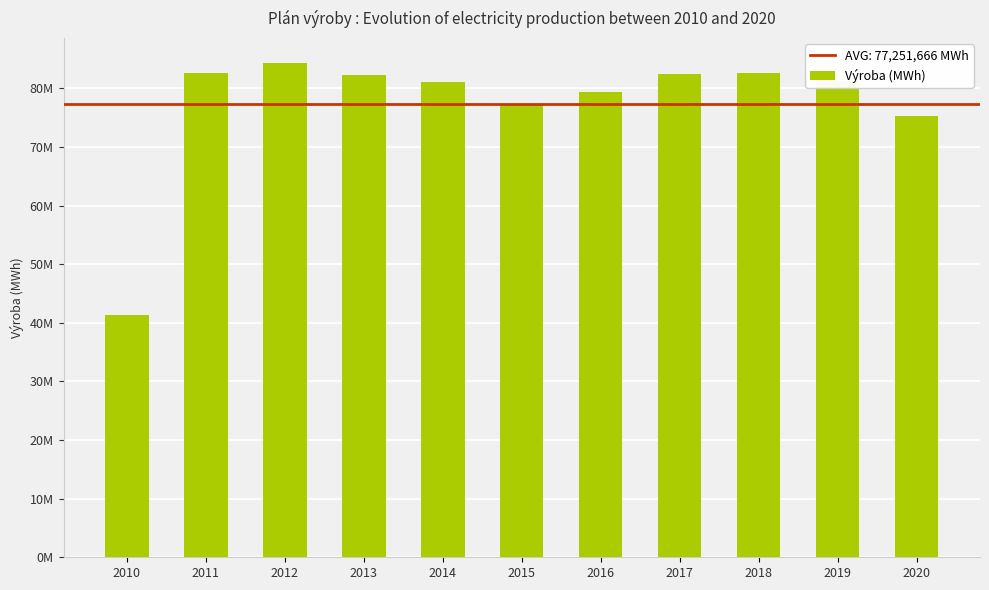

What is the difference between the maximum and minimum values?

43071468